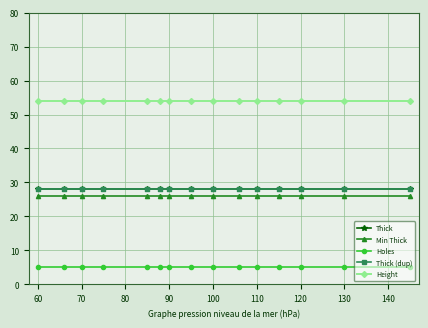

Is this an area chart (filled region under the line)?

No